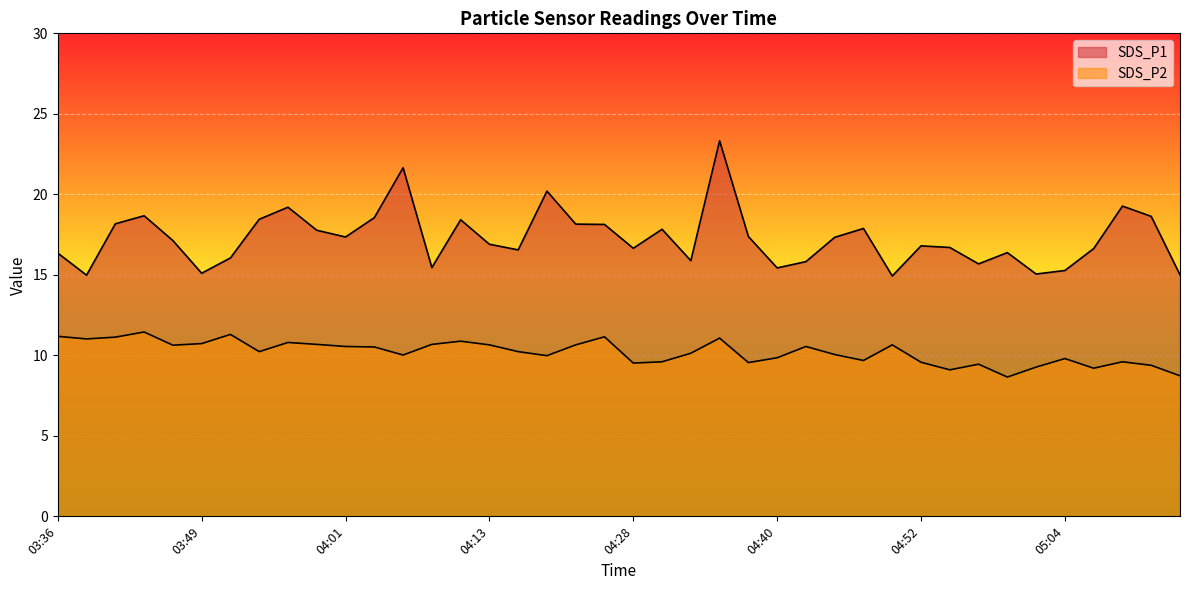

Rank the series at 04:28 from highest to lowest value.

SDS_P1, SDS_P2